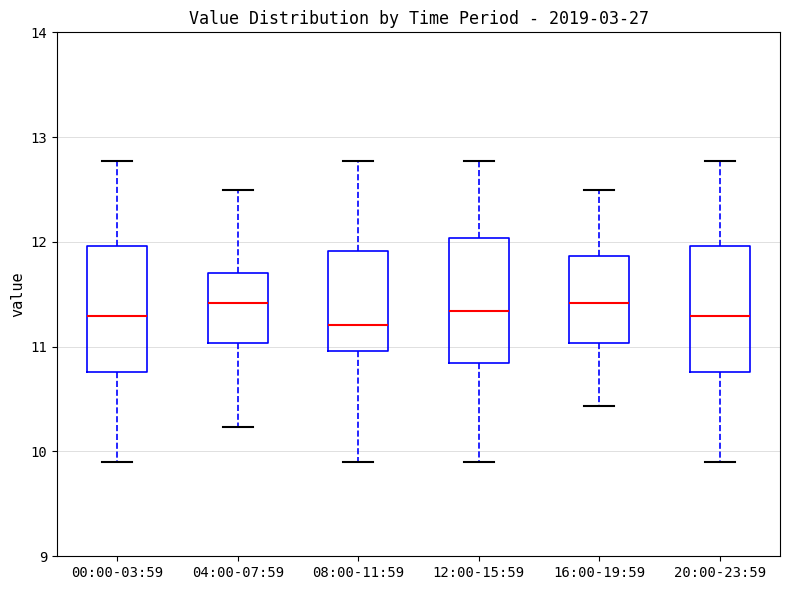

Reading left to right, read every box against the y-axis: the position of its median line, the range the box covers, and the ends of its whiskers. The values are not printed on the chart, so give them approximately, as read against the axis.

00:00-03:59: median 11.3, box 10.8 to 12.0, whiskers 9.9 to 12.8
04:00-07:59: median 11.4, box 11.0 to 11.7, whiskers 10.2 to 12.5
08:00-11:59: median 11.2, box 11.0 to 11.9, whiskers 9.9 to 12.8
12:00-15:59: median 11.3, box 10.8 to 12.0, whiskers 9.9 to 12.8
16:00-19:59: median 11.4, box 11.0 to 11.9, whiskers 10.4 to 12.5
20:00-23:59: median 11.3, box 10.8 to 12.0, whiskers 9.9 to 12.8